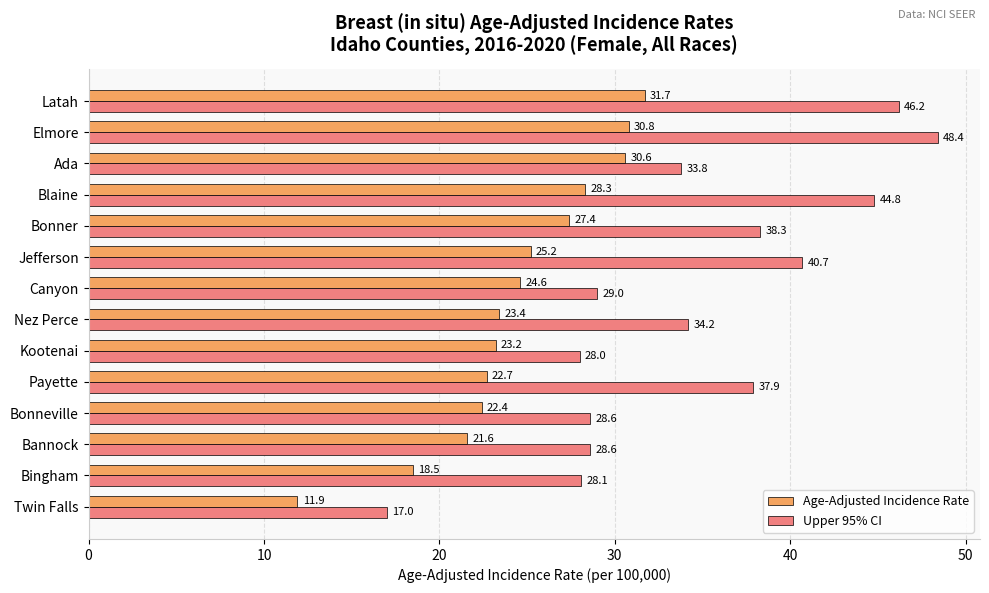

True or false: Age-Adjusted Incidence Rate has a value of 36.8 at Canyon.

False